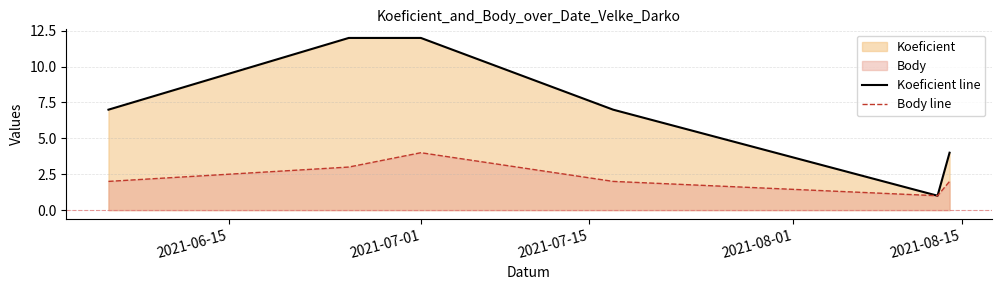

What is the maximum value shown in the chart?

12